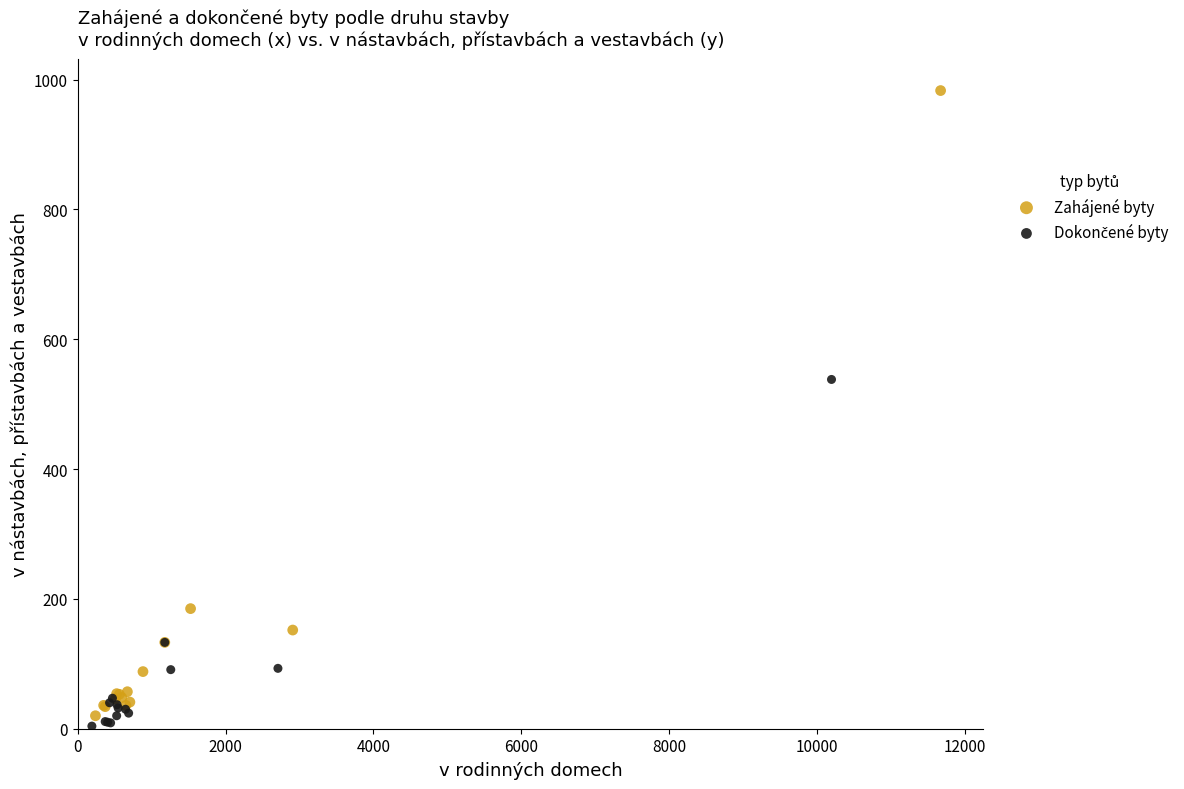

Which series contains the highest Y value?

Zahájené byty